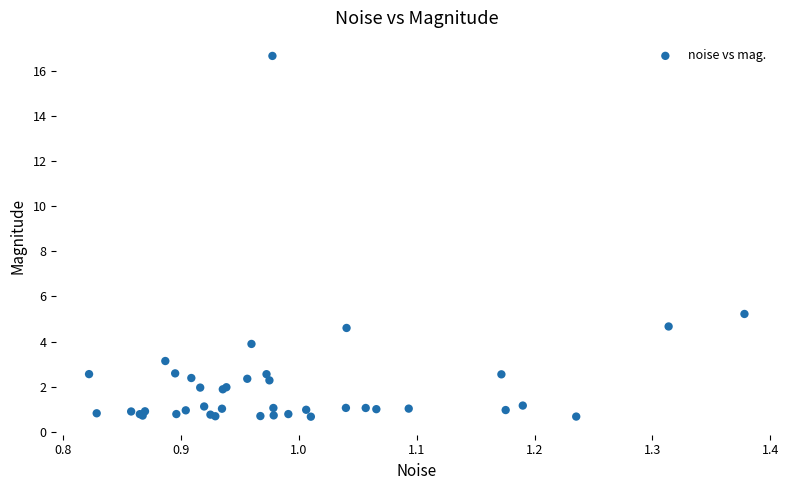

What Y value in the scatter plot is closest to 8?

5.2